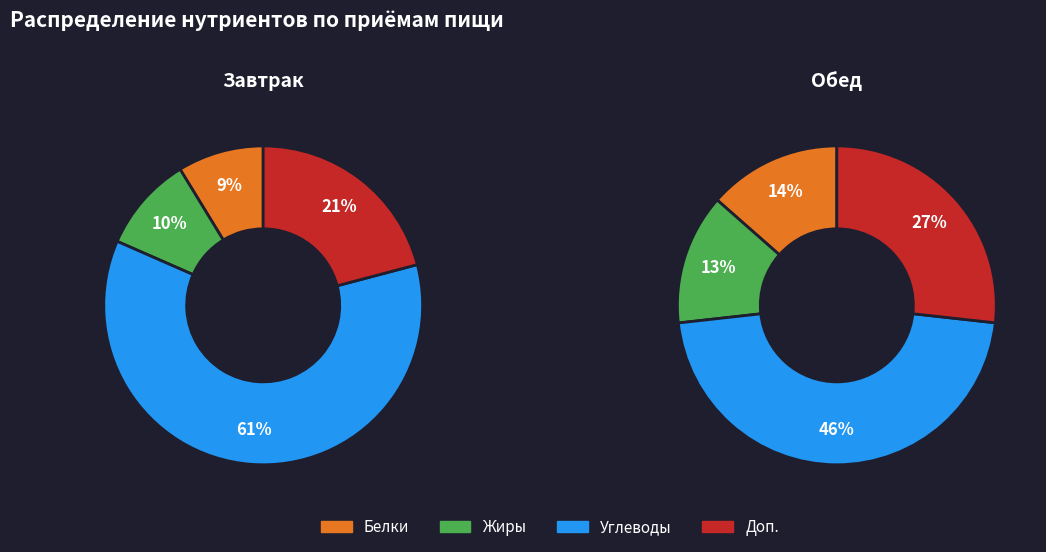

Rank the series at 3 from highest to lowest value.

Белки, Жиры